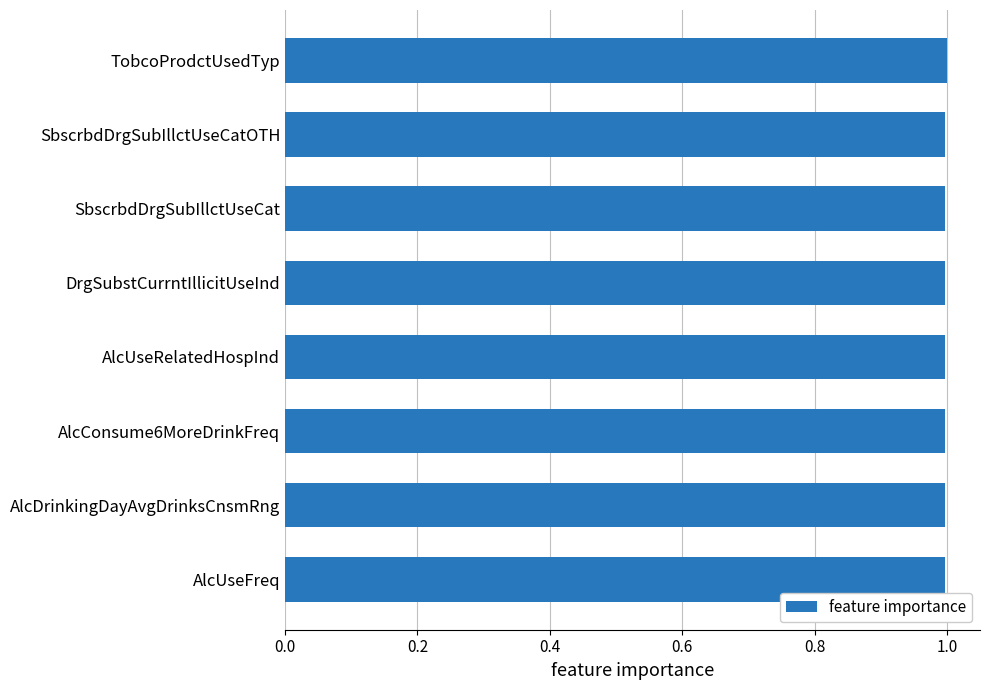

What is the sum of all values?

8.0